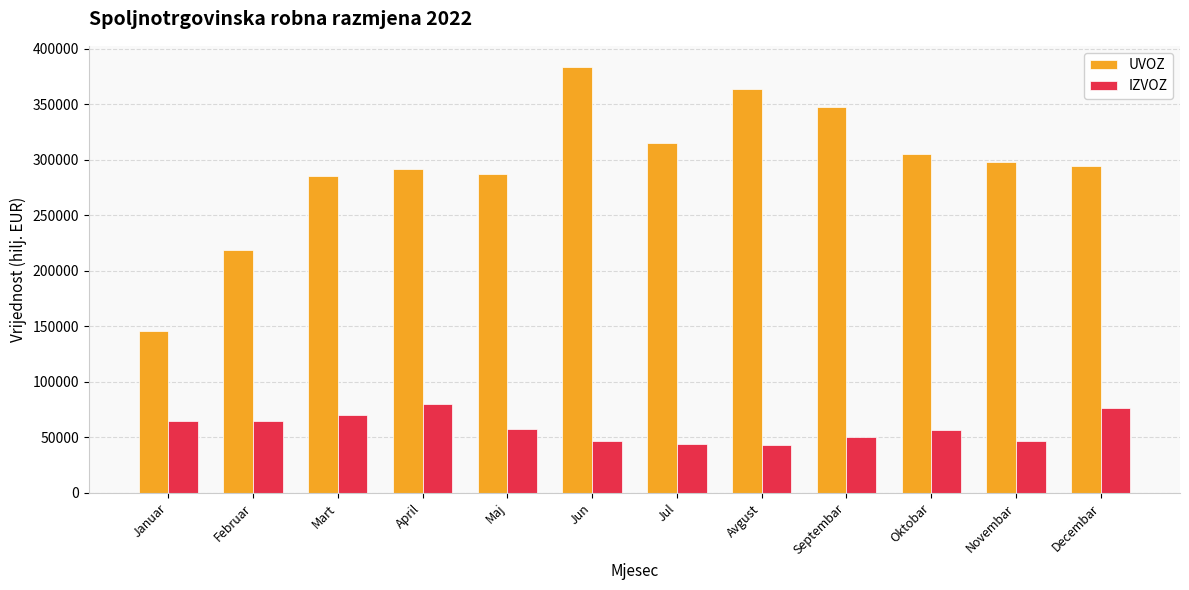

What is the minimum value for IZVOZ?

43162.9